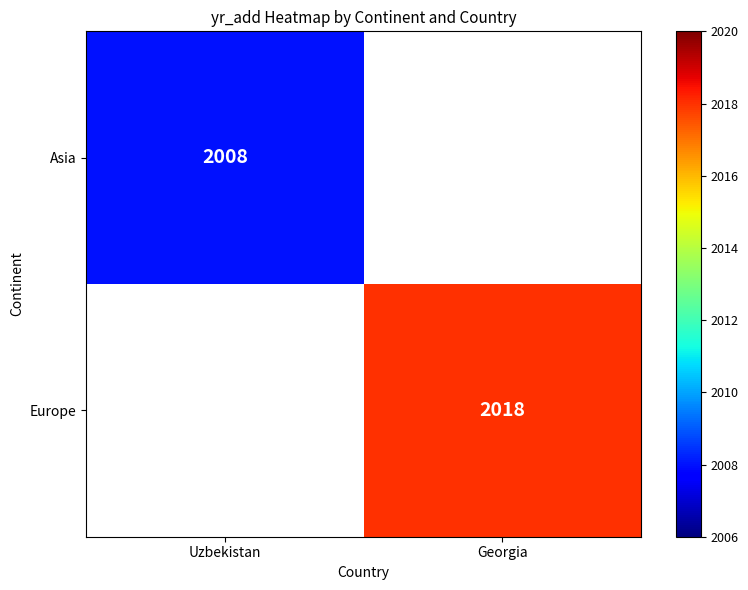

True or false: Asia has a value of 707 at Uzbekistan.

False